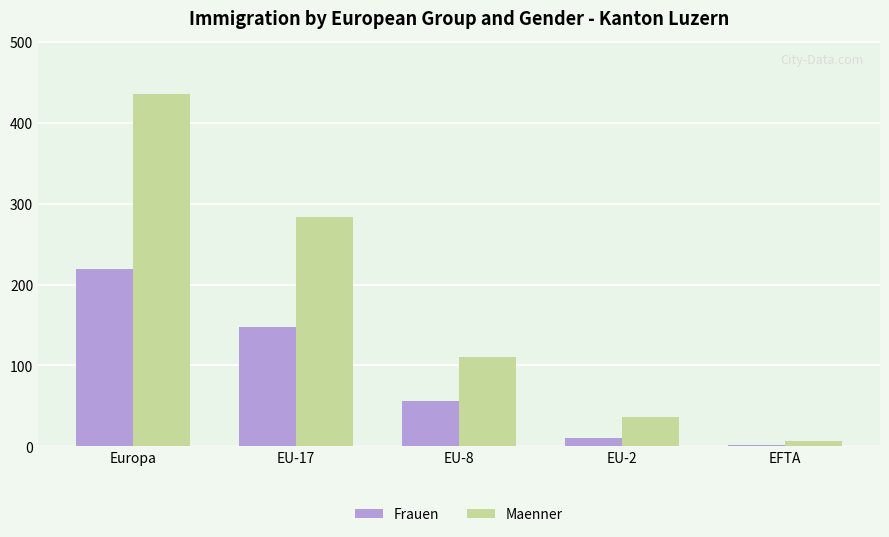

Which category has the lowest value across all series?

EFTA